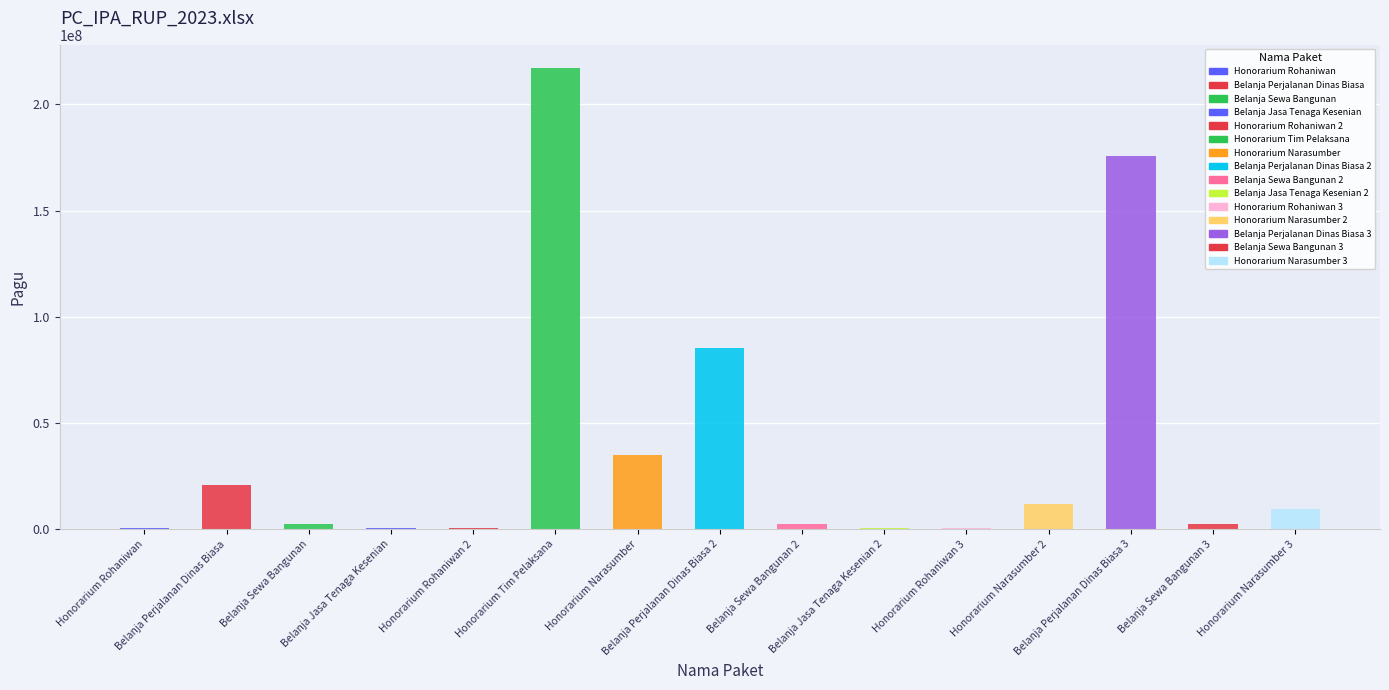

What is the difference between the second highest and second lowest values?

175552000